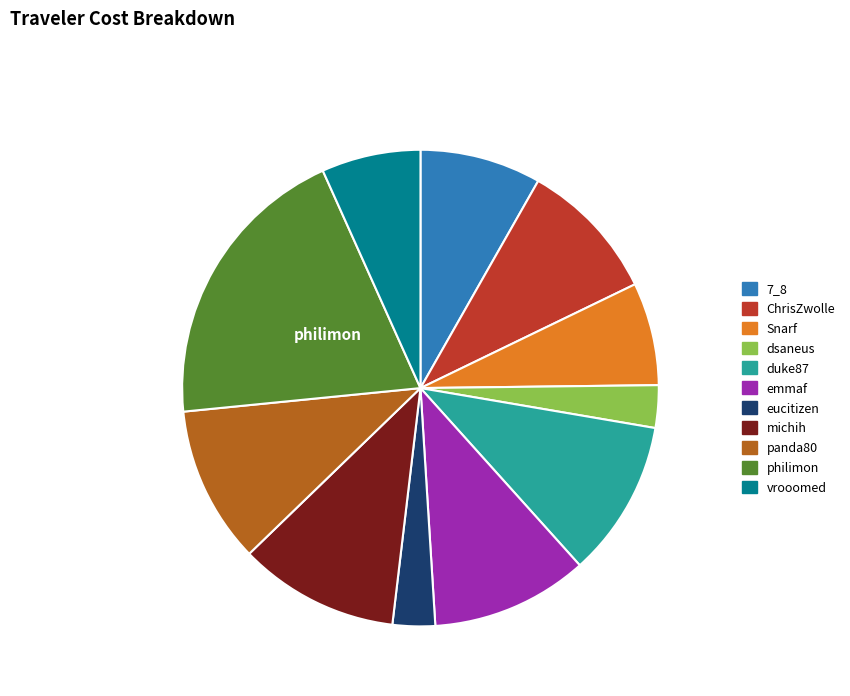

What is the largest slice in the pie chart?

philimon